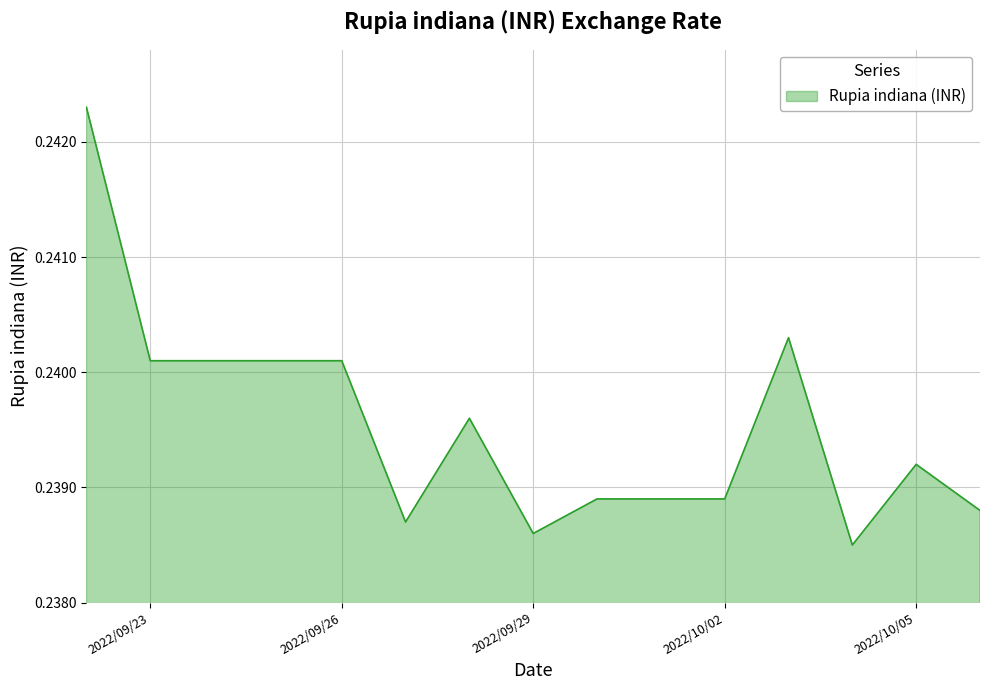

Which category has the lowest value across all series?

2022-10-04